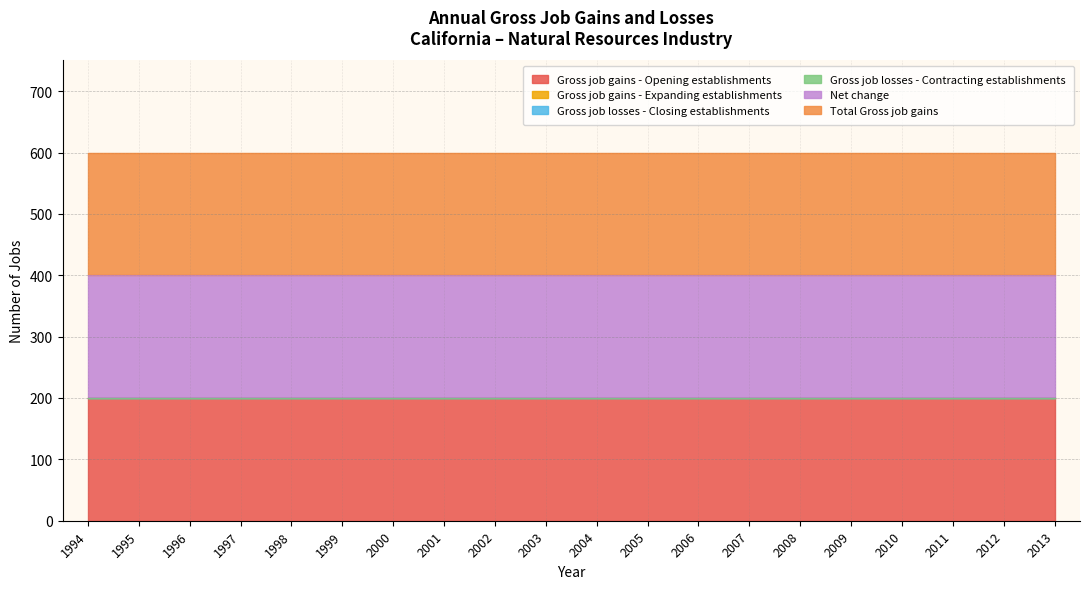

At which category is the sum across all series the highest?

1994